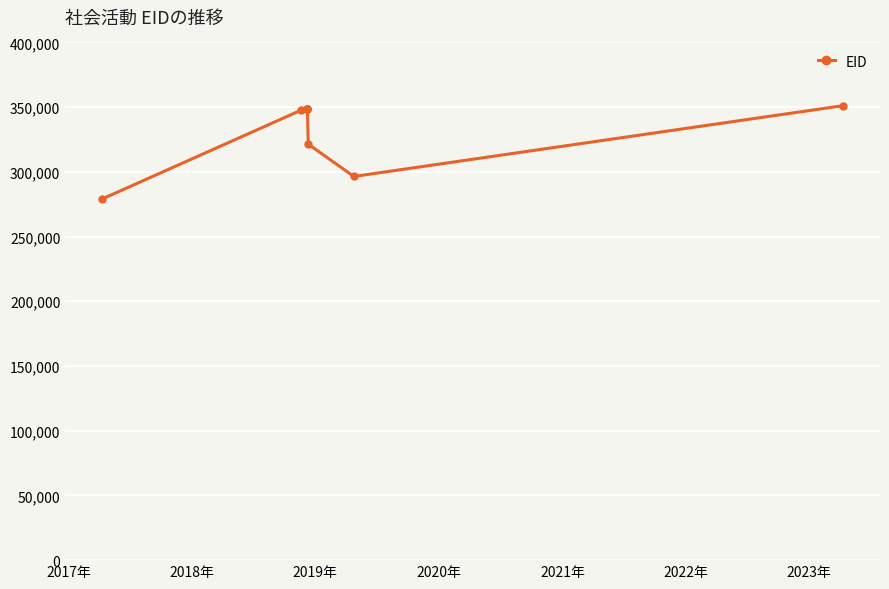

What is the average value?

332180